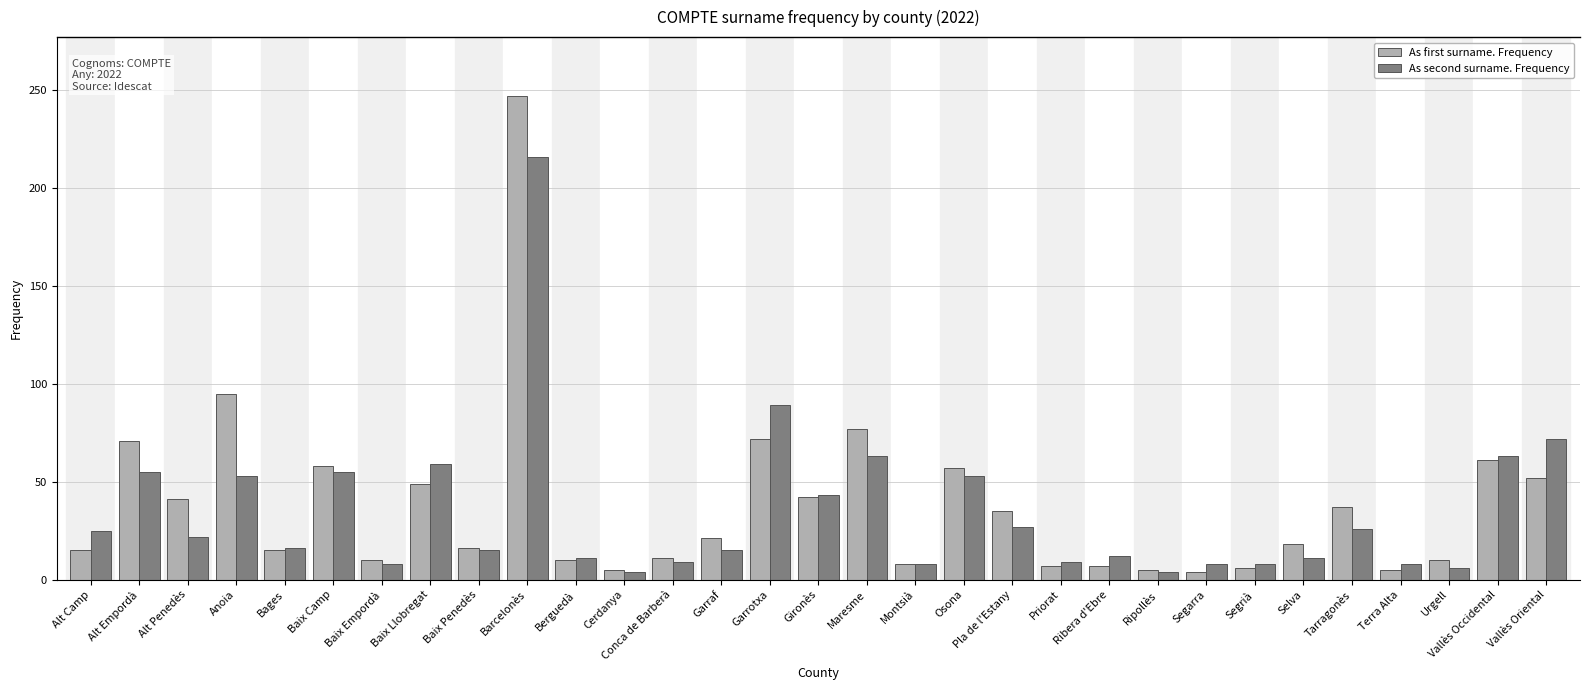

The value of As first surname. Frequency at Alt Penedès is 41. True or false?

True